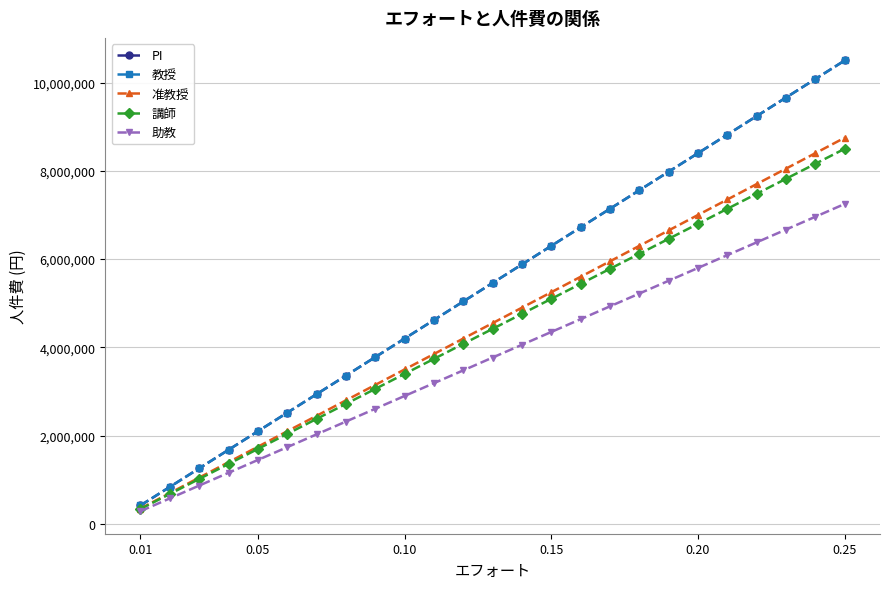

What is the lowest value of the 講師 series?

340000